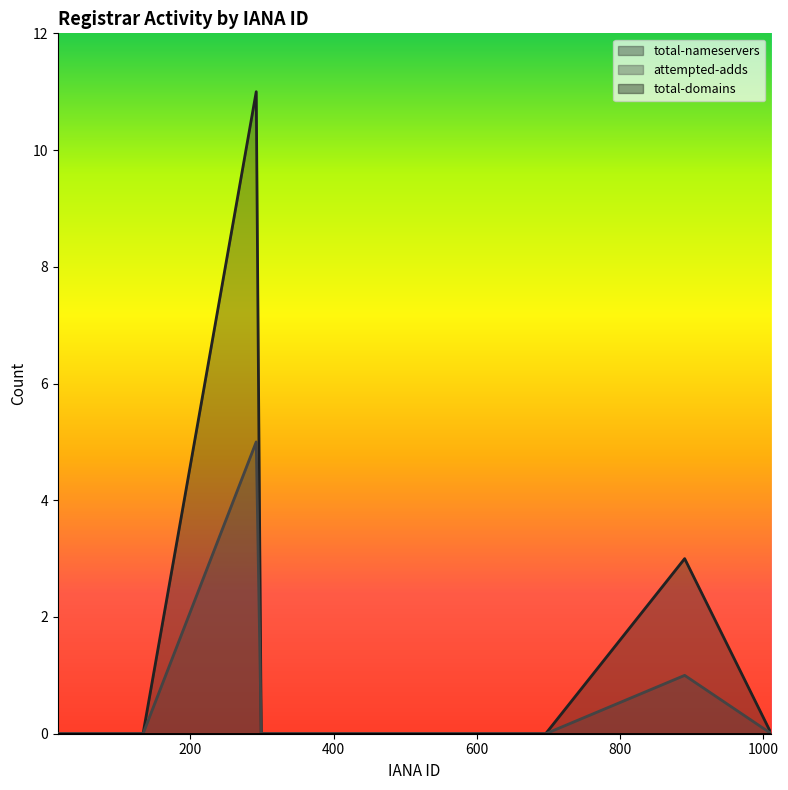

What is the greatest value displayed?

11